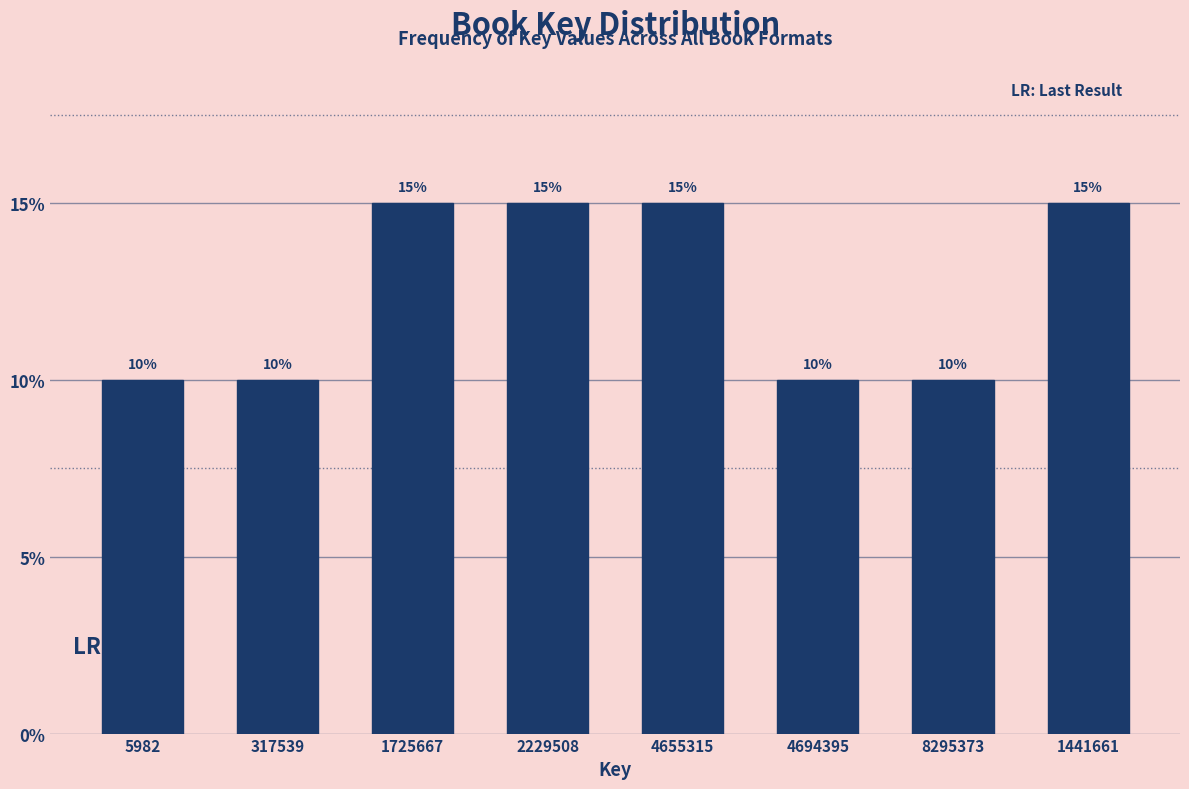

Are the bars horizontal?

No